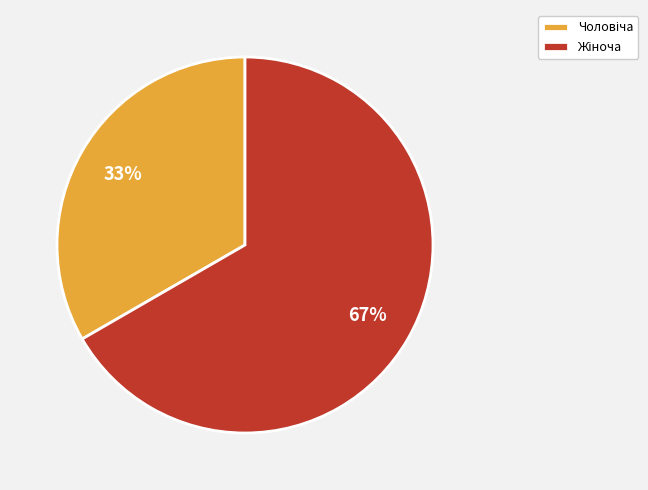

To the nearest percent, what is the average slice percentage?

50%